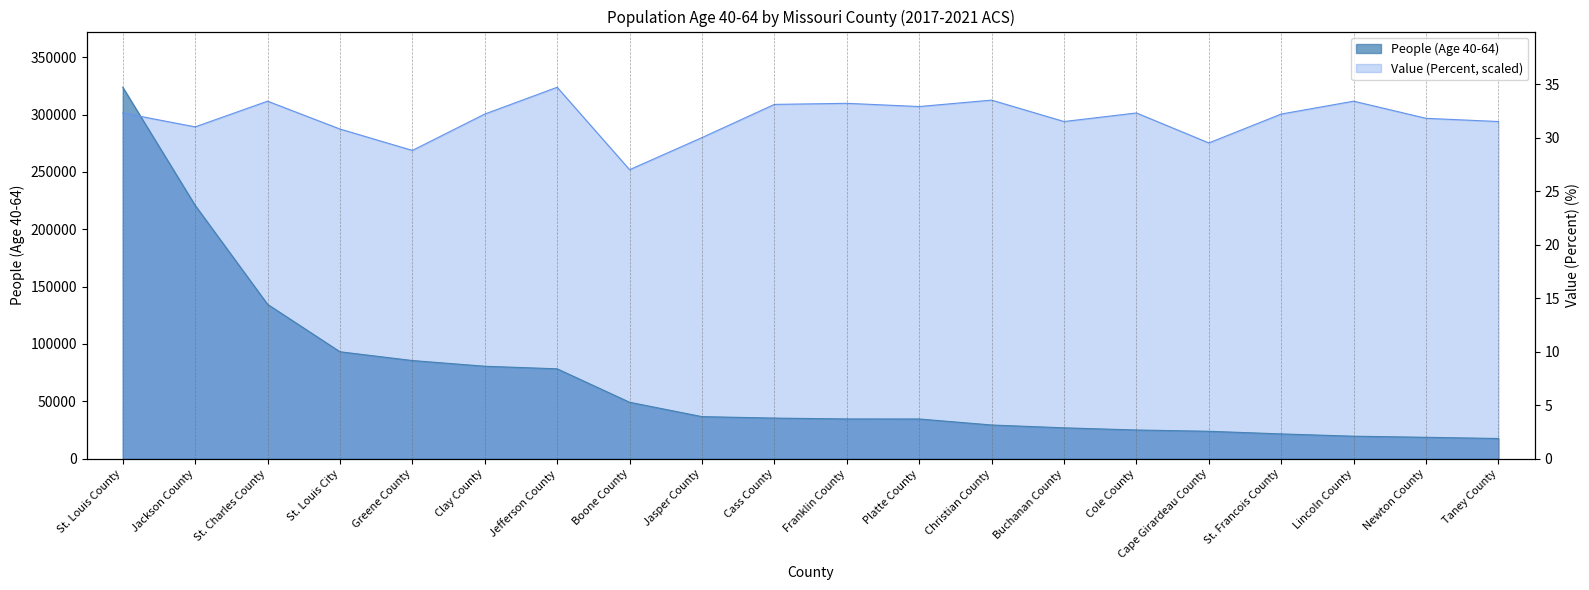

At which label is People (Age 40-64) closest to 170698?

St. Charles County